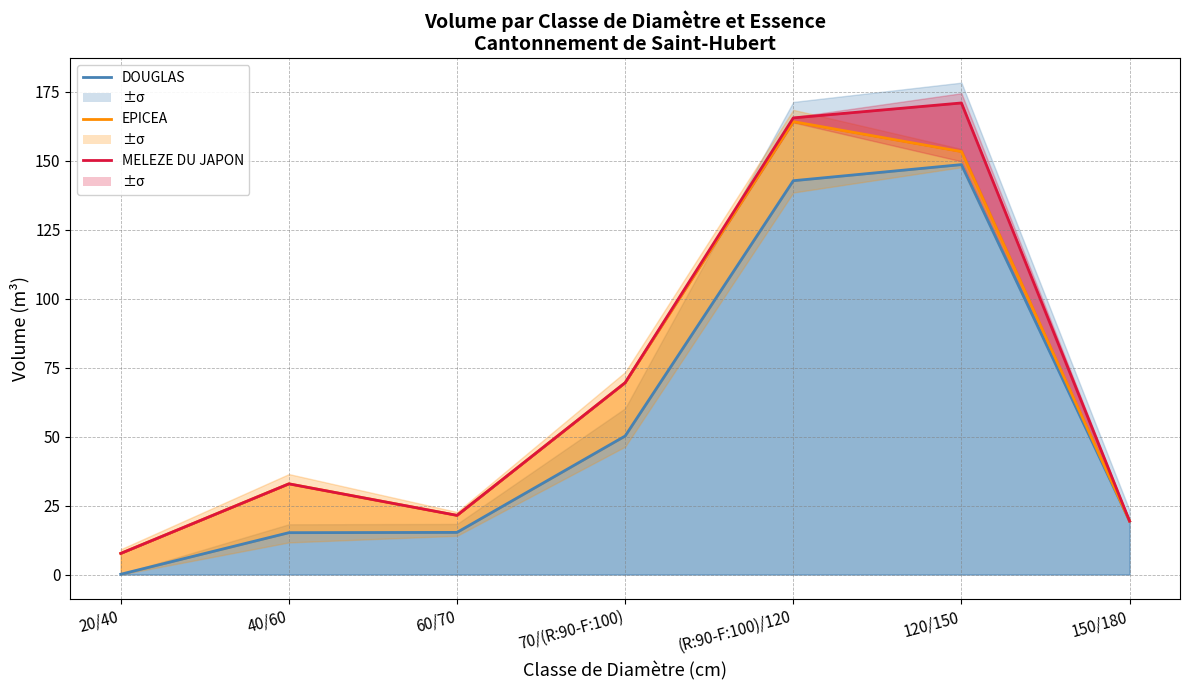

The value of EPICEA at 20/40 is 12.8. True or false?

False